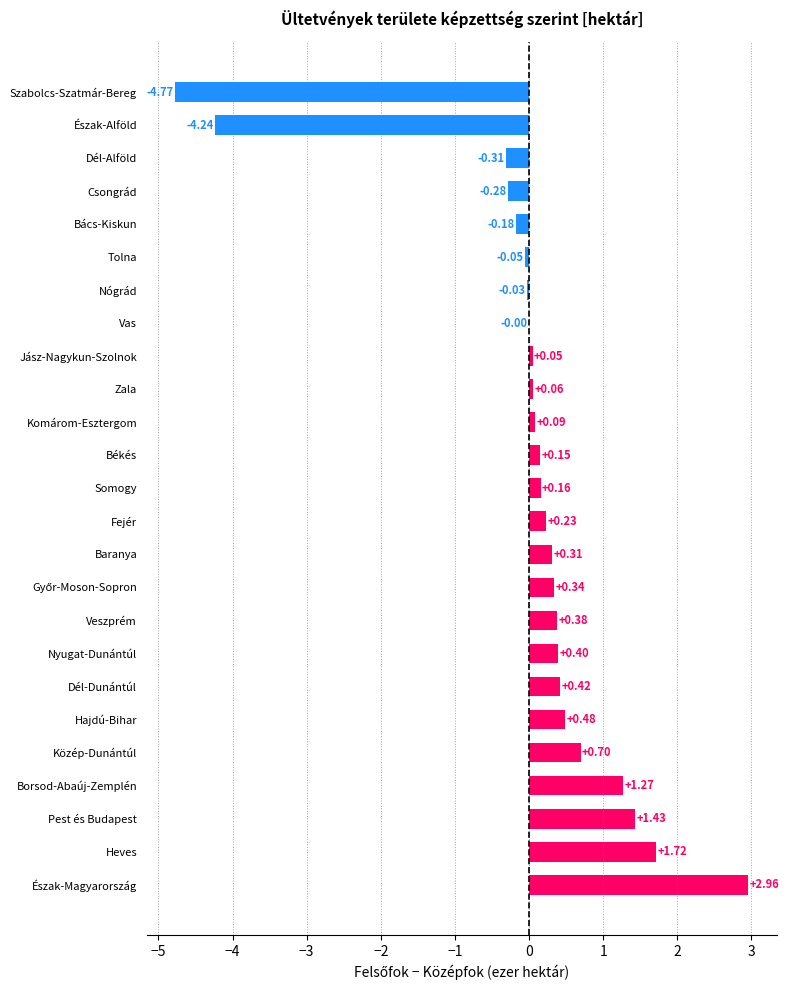

Where is the data nearest to the value 0?

Vas